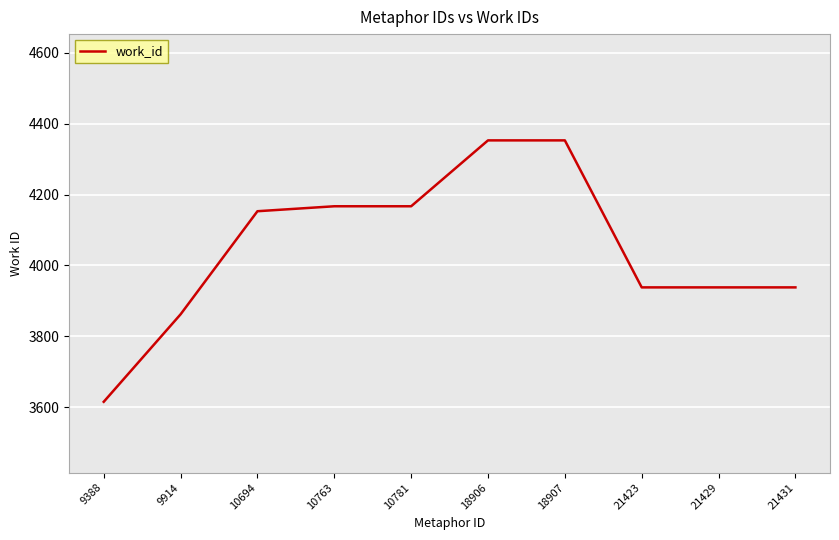

Reading right to left, what are all the values shown in this chart?

21431=3938	21429=3938	21423=3938	18907=4353	18906=4353	10781=4167	10763=4167	10694=4153	9914=3862	9388=3615